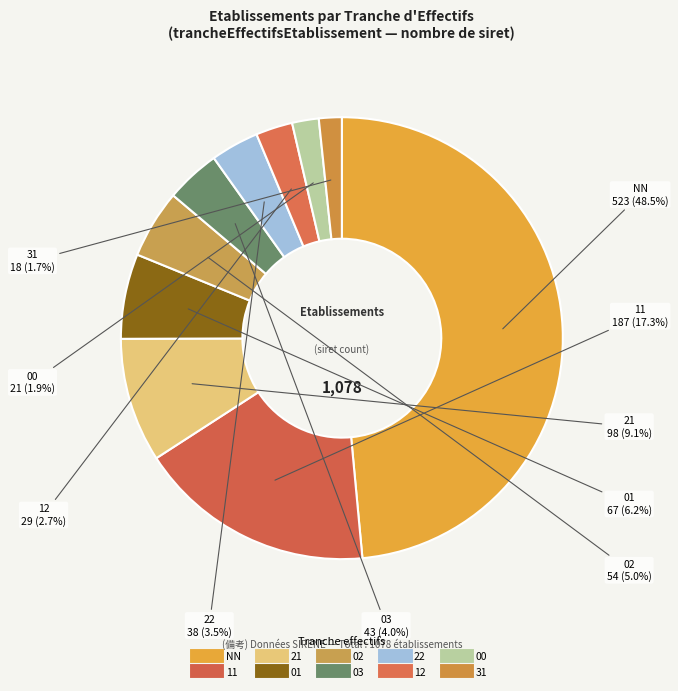

To the nearest percent, what is the average slice percentage?

10%